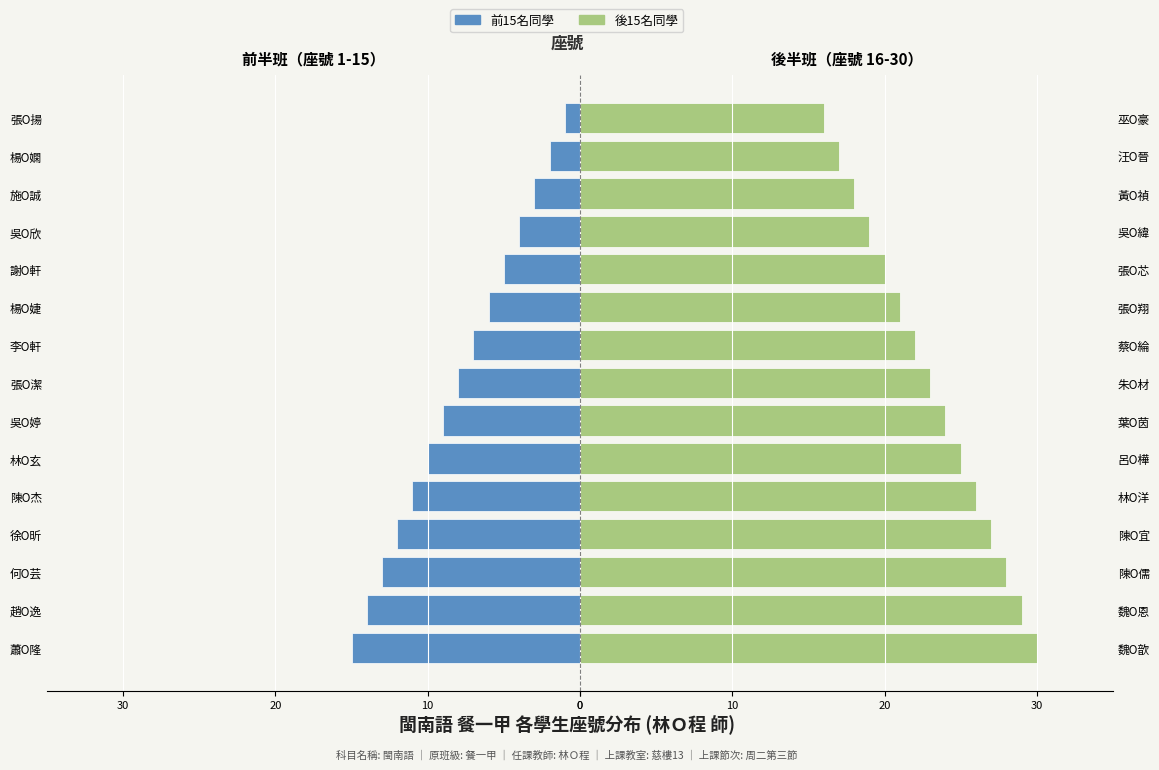

What is the approximate value of 後15名同學 at 汪O晉?

17